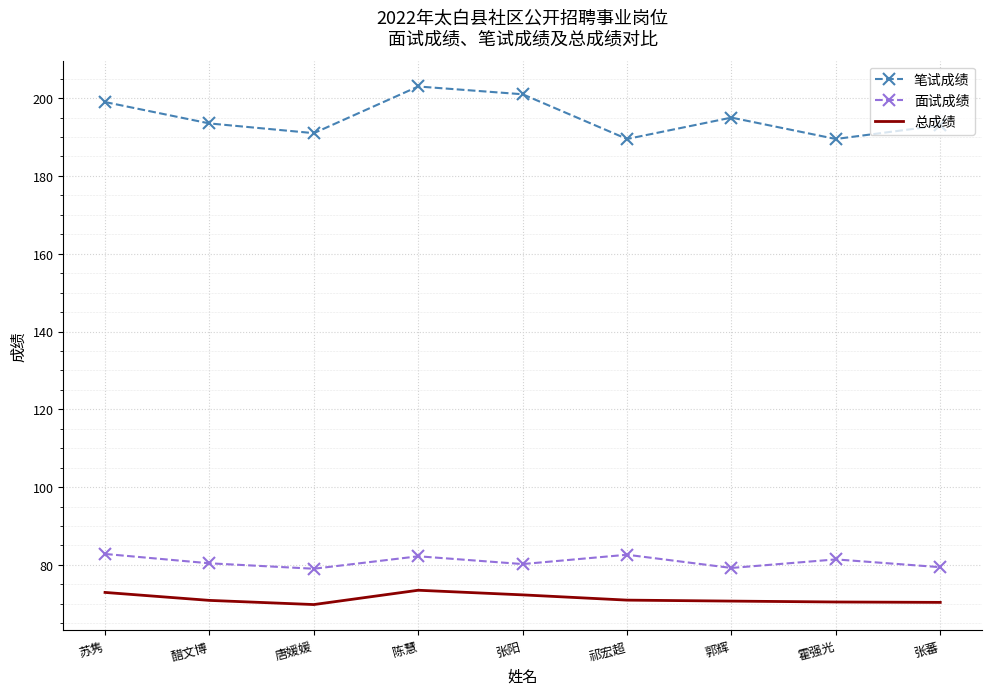

What is the value of the 笔试成绩 point at the 7th from the left?

195.0